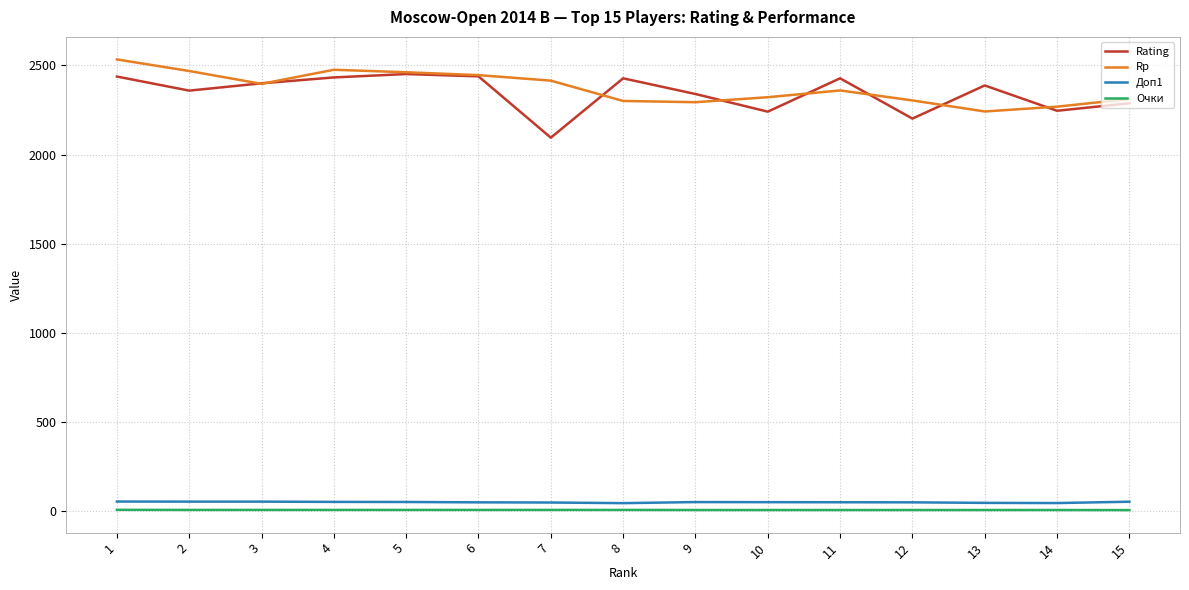

True or false: Очки and Rating cross at least once.

False